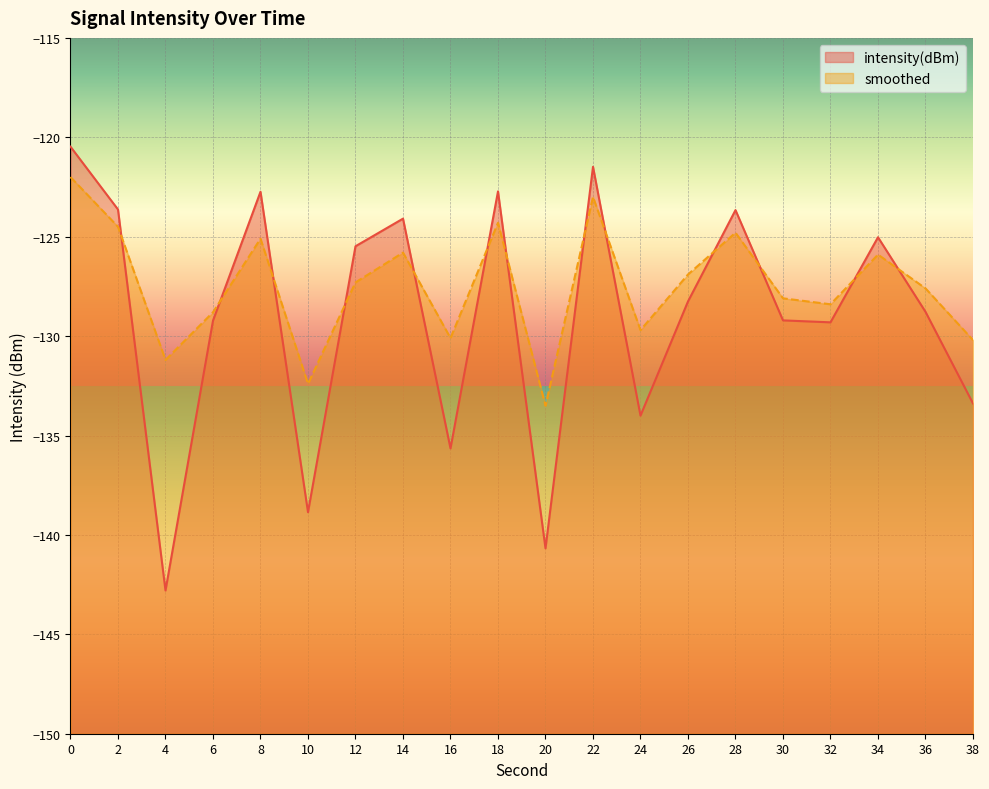

How many interior local valleys does the smoothed series have?

6